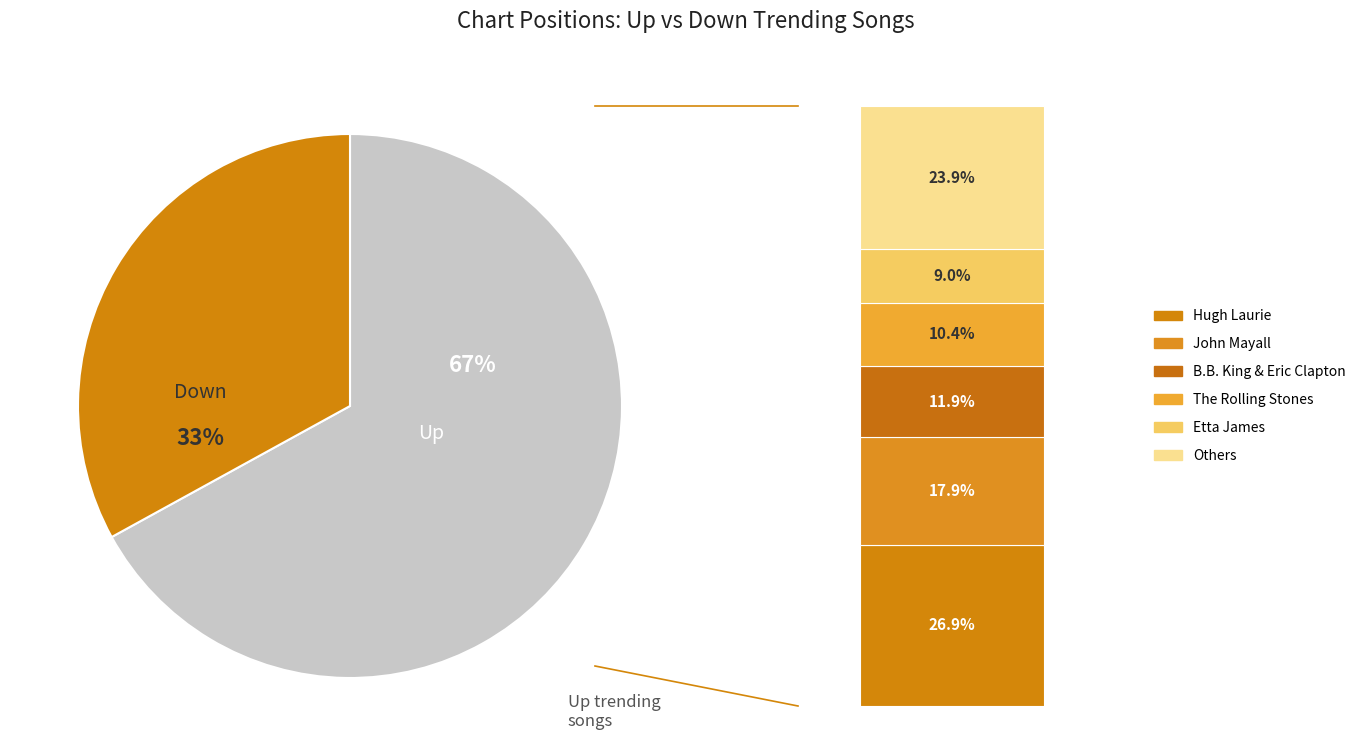

Is up the majority of the pie?

Yes